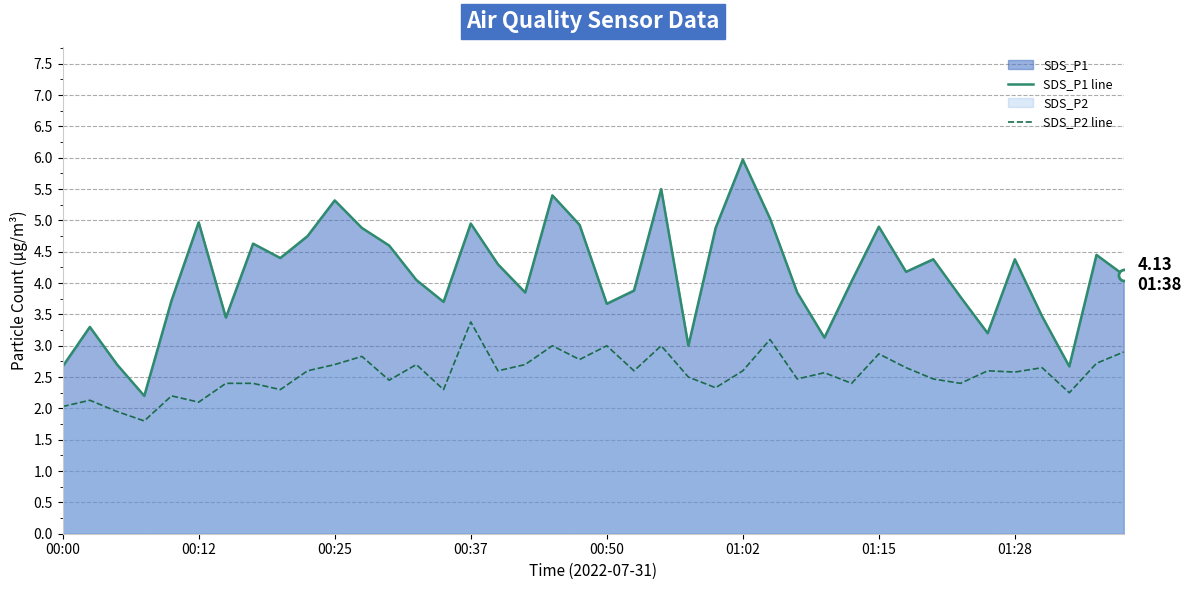

What is the difference between the maximum and minimum values in the SDS_P2 line series?

1.6